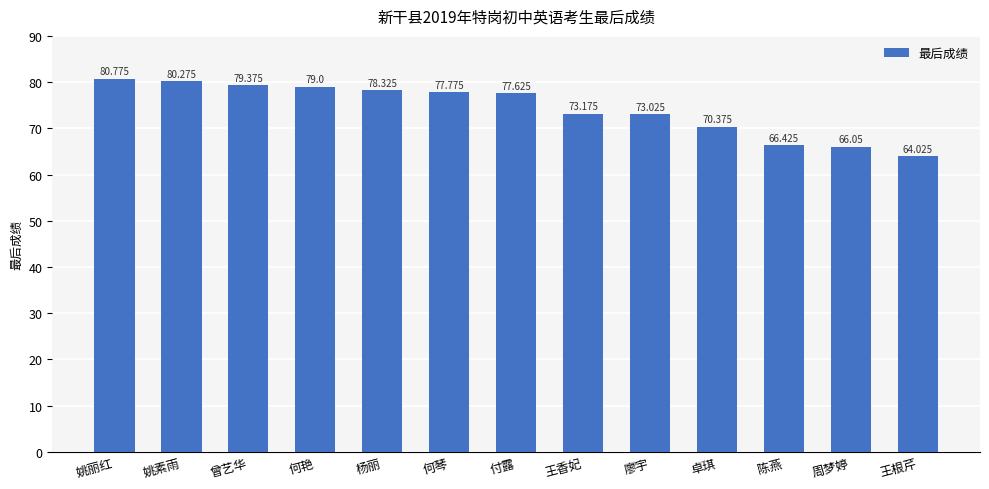

Read the value at 王香妃.

73.2